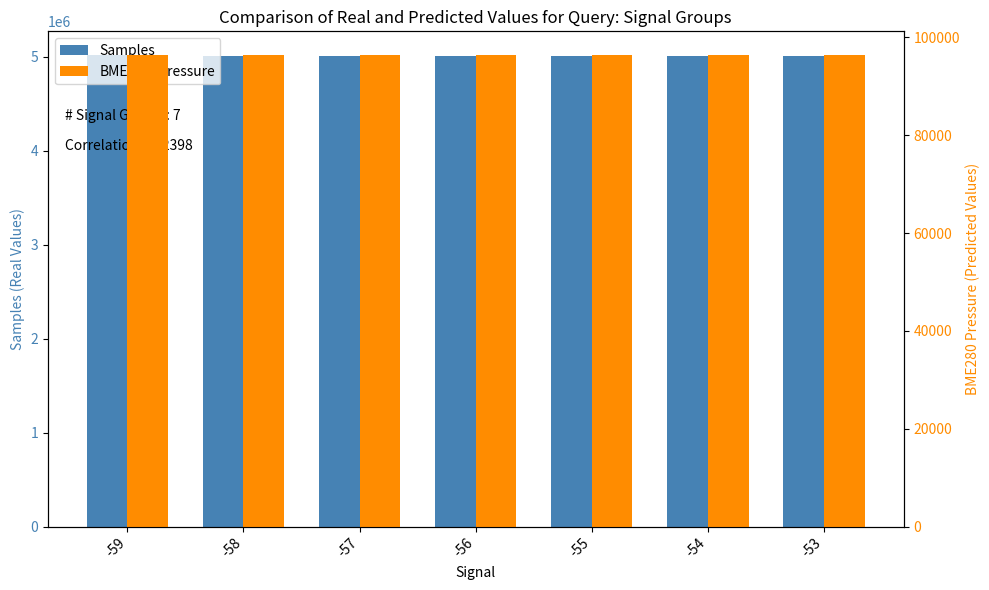

Are the bars grouped side by side (vs. stacked)?

Yes